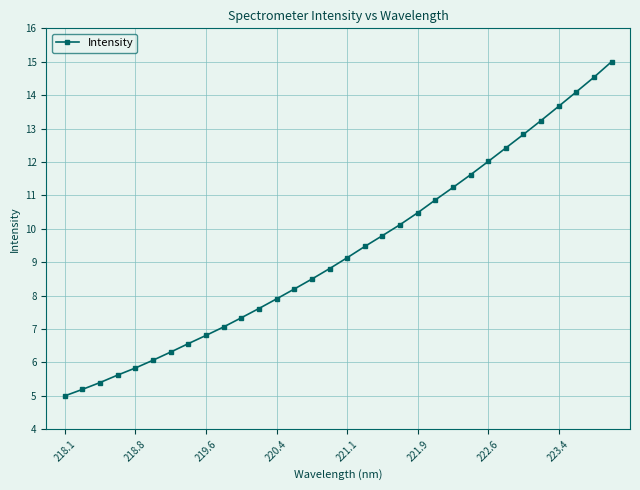

What is the minimum value shown in the chart?

5.0